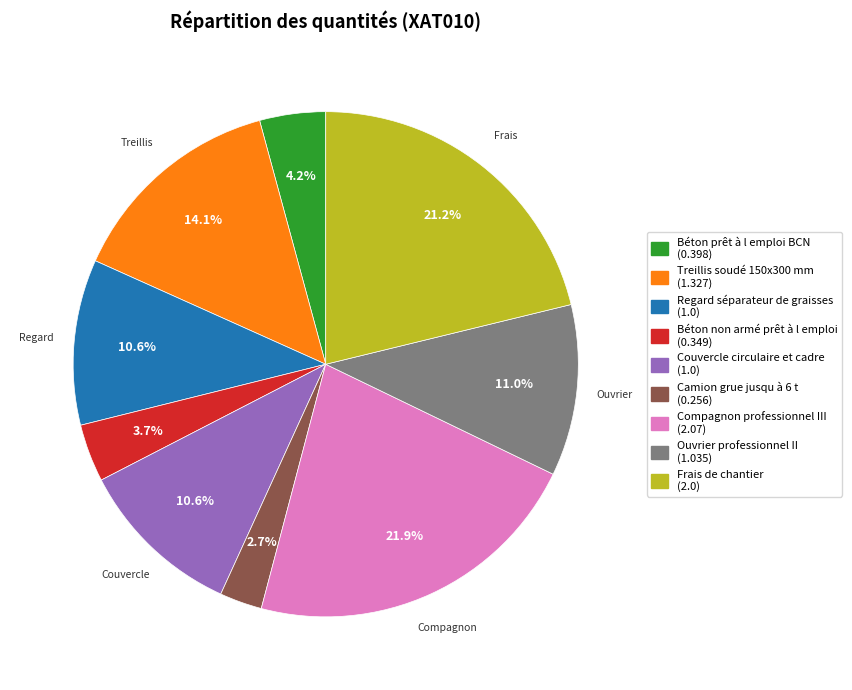

To the nearest percent, what is the combined percentage of Couvercle circulaire et cadre and Béton prêt à l emploi BCN?

15%